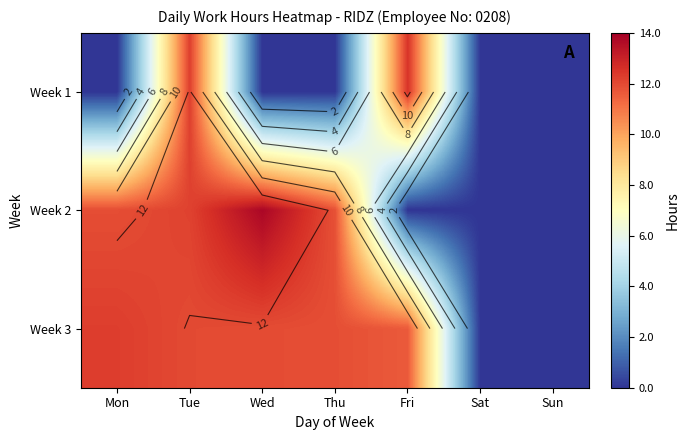

Read the Week 3 value at Wed.

11.9